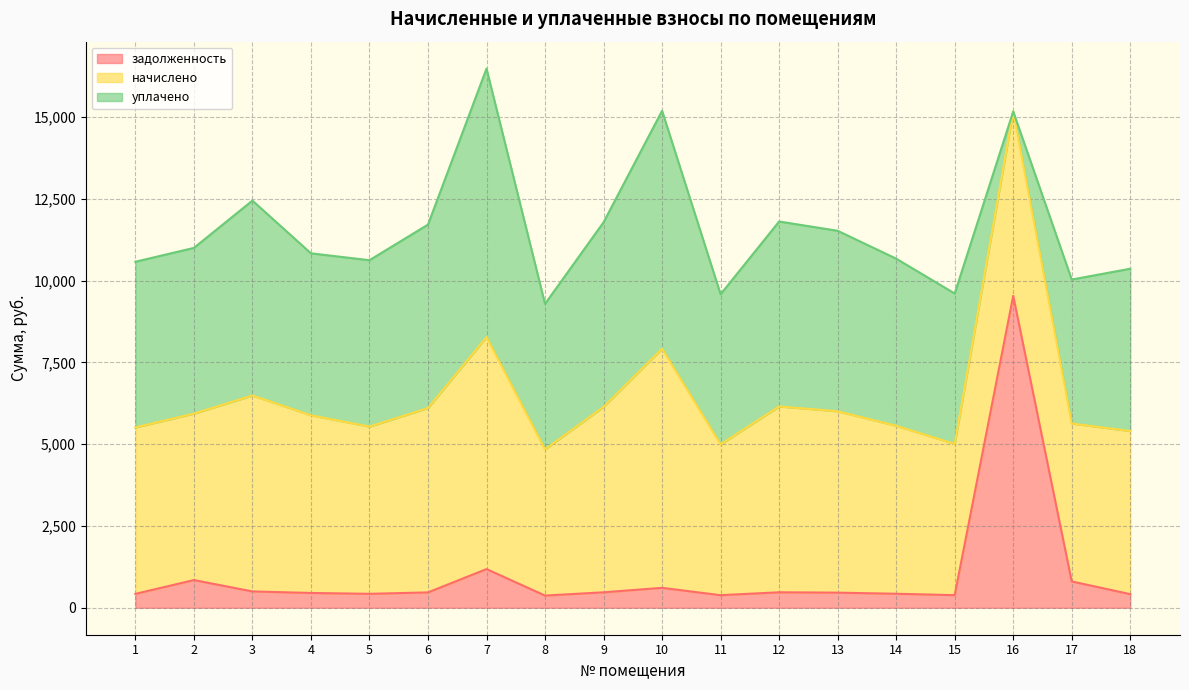

After their last crossing, which series has the higher values: начислено or уплачено?

начислено